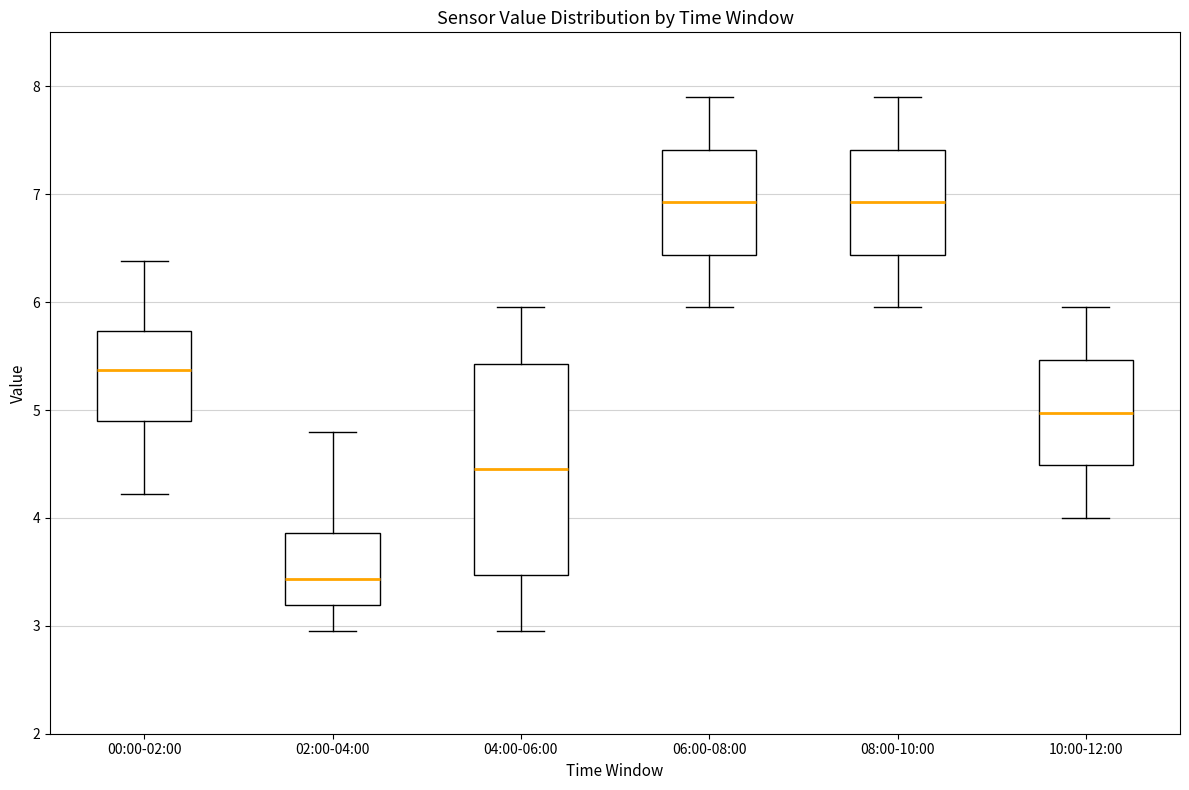

Comparing the boxes themselves (not the whiskers), which one is the tallest?

04:00-06:00